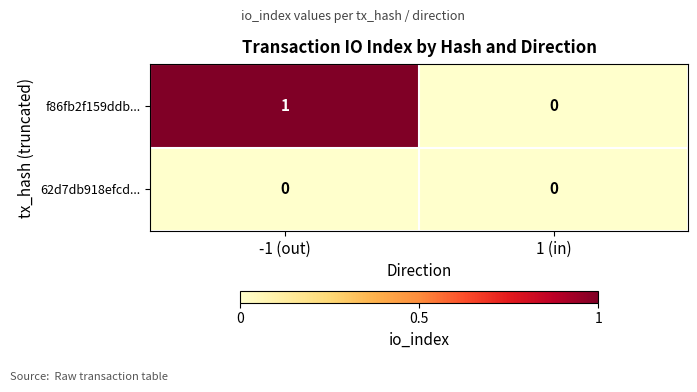

Between -1 (out) and 1 (in), which series saw the biggest shift?

f86fb2f159ddb...